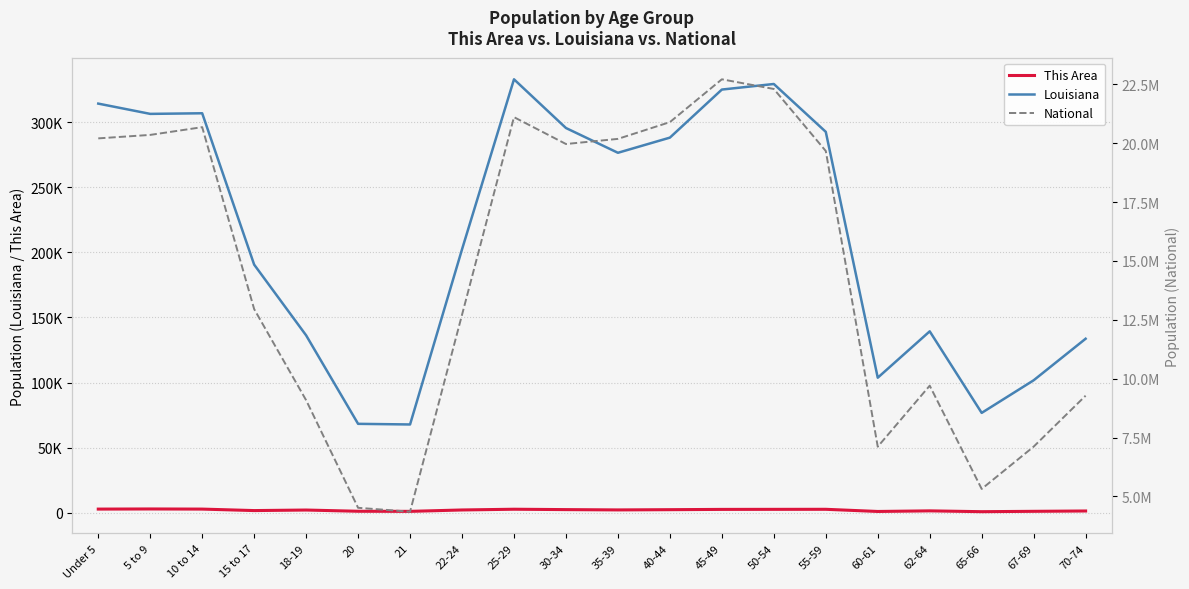

How many values in the National series are below 19664805?

10